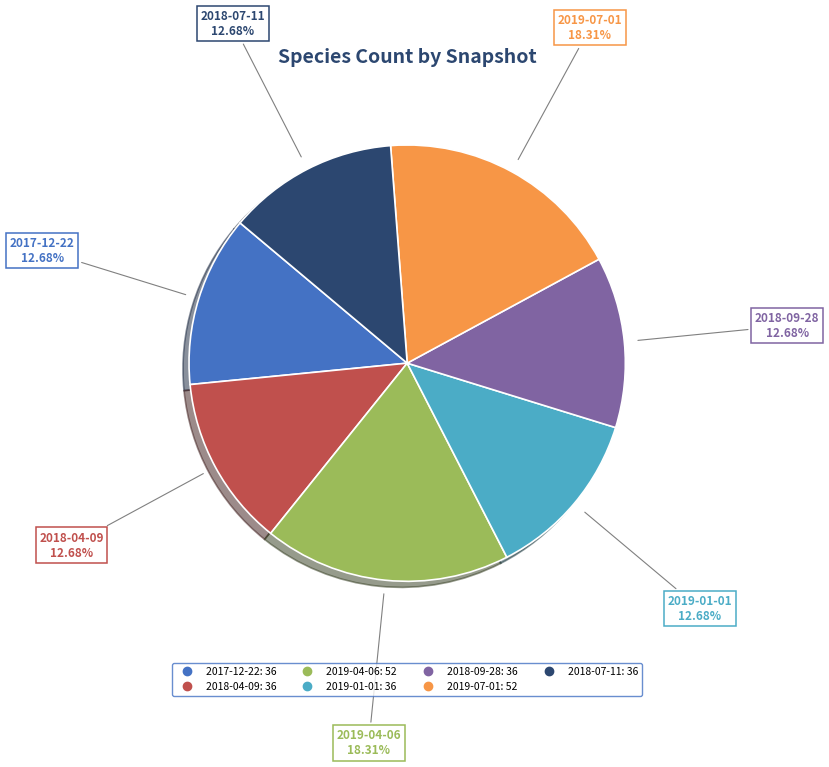

Does 2018-04-09 account for over 50% of the chart?

No